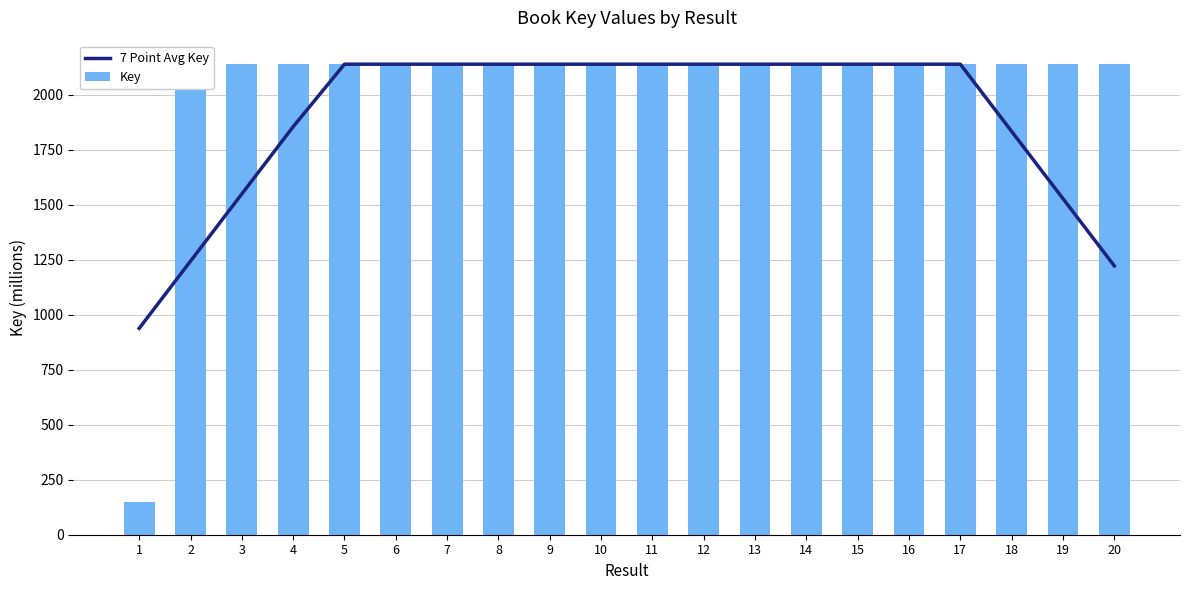

Between 6 and 19, which series saw the biggest shift?

7 Point Avg Key